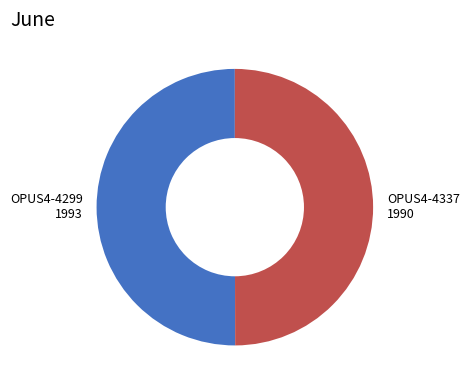

Do OPUS4-4299 and OPUS4-4337 together represent more than half of the pie?

Yes